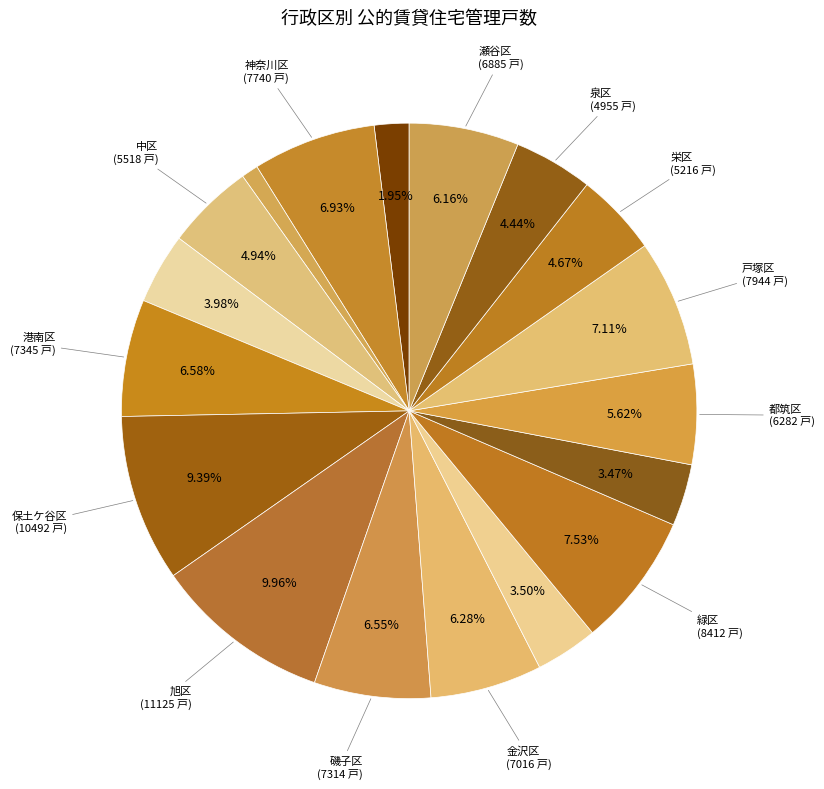

How many segments does this pie chart have?

18